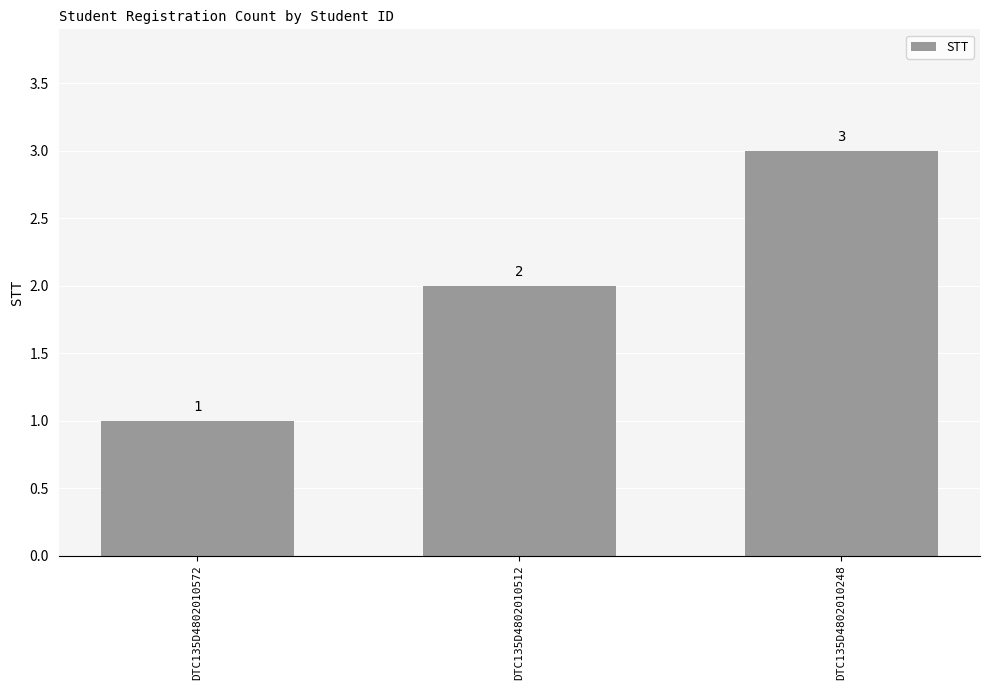

Count the values in the range 1 to 3.

3